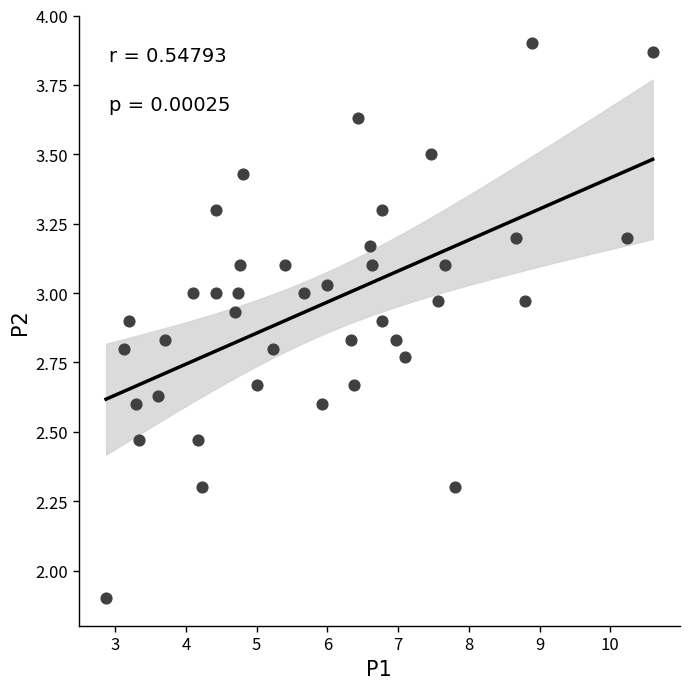

What Y value in the scatter plot is closest to 2?

1.9